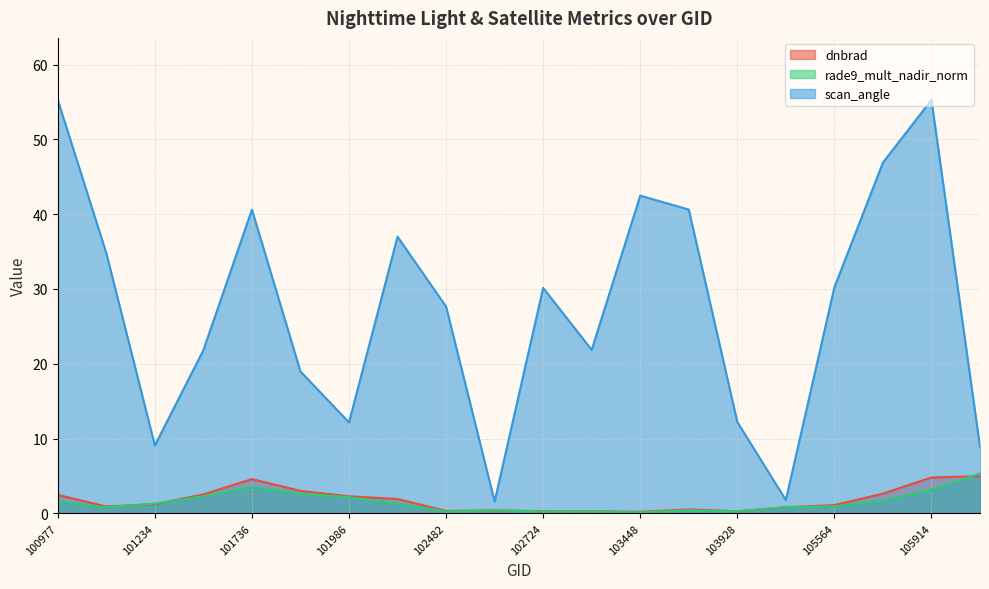

What is the difference between the maximum and second lowest values in the rade9_mult_nadir_norm series?

5.1